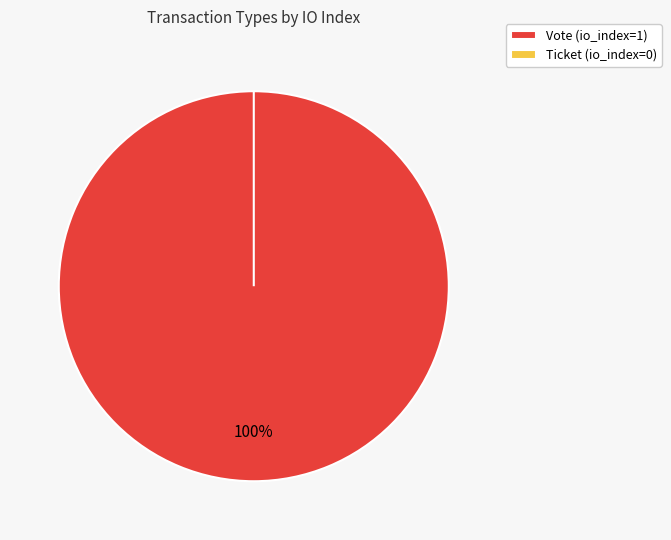

Which slice is the smallest?

Ticket